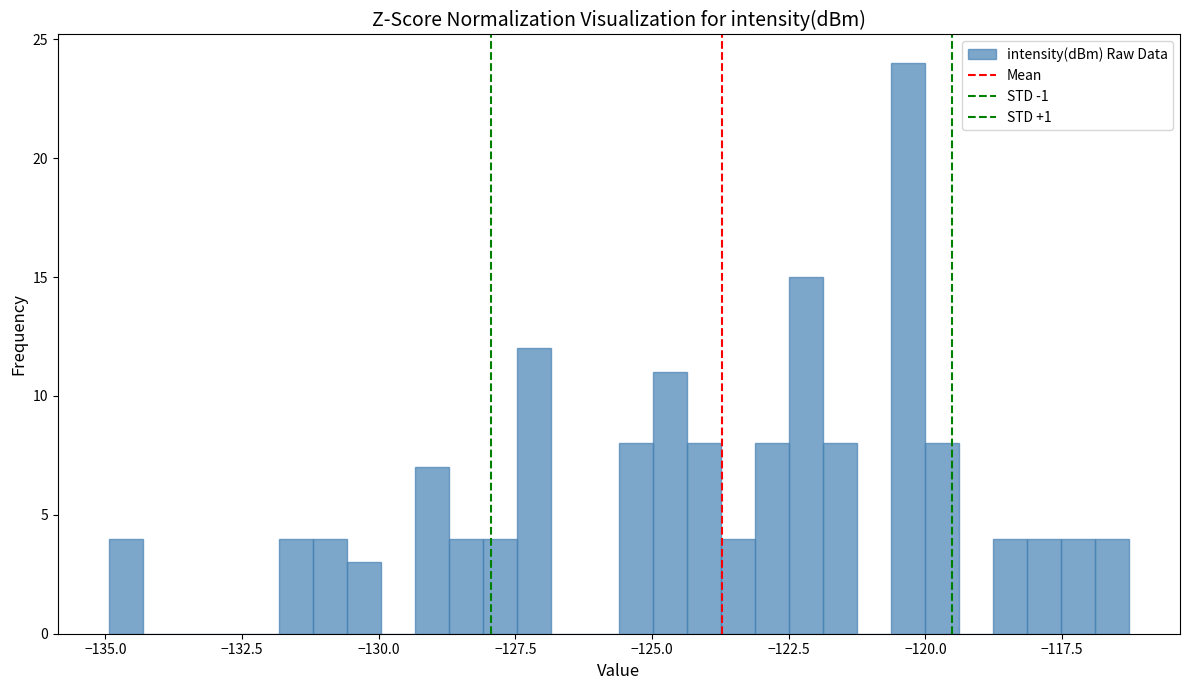

Read against the x-axis, roughly where is the centre of the tallest bar?

-120.5